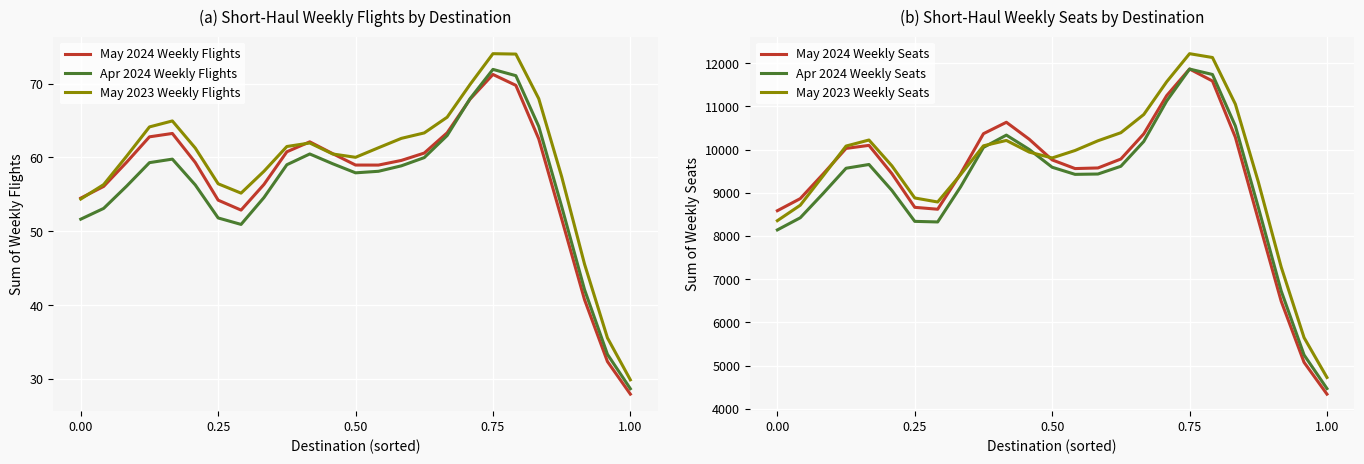

What is the minimum value for May 2023 Weekly Flights?

29.9